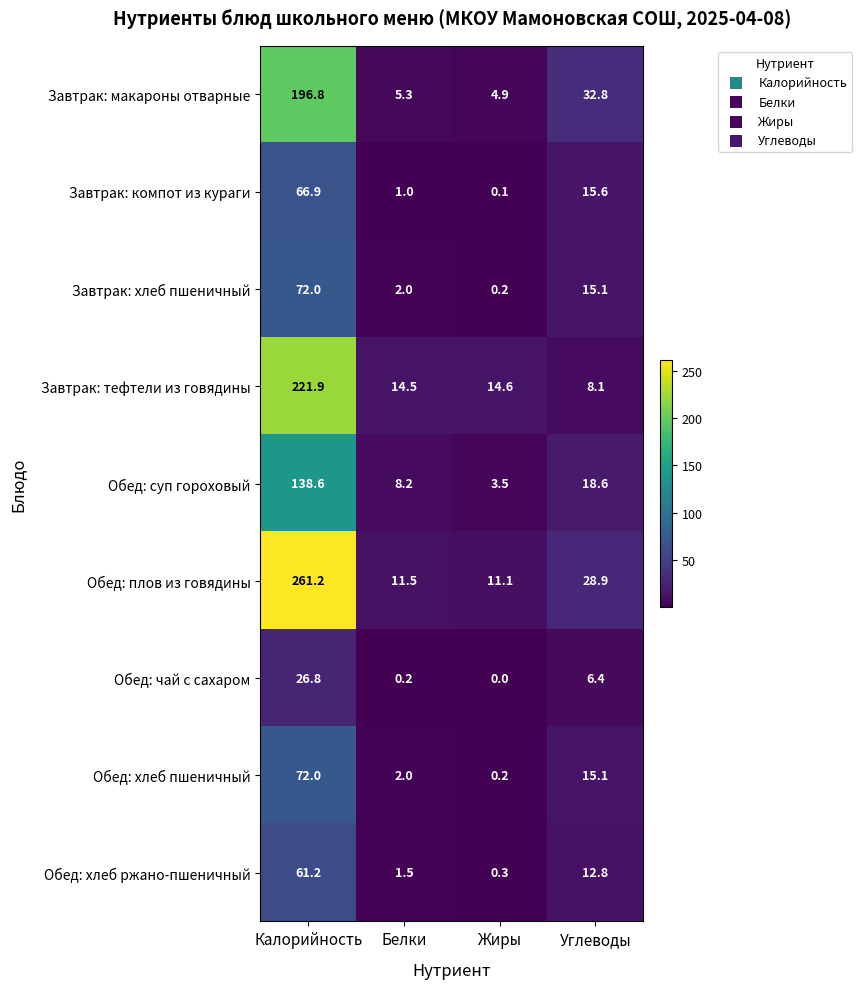

The value of Завтрак: макароны отварные at Белки is 5.3. True or false?

True